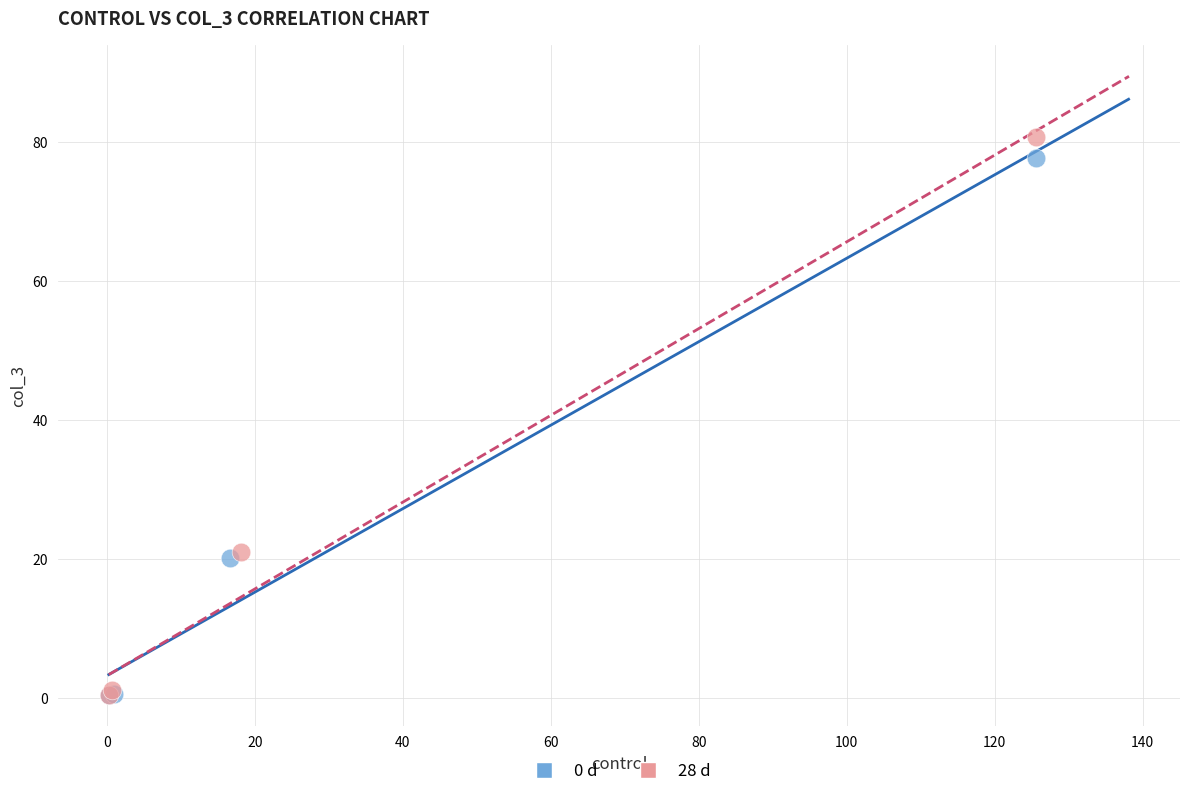

Which series has the widest spread of Y values?

28 d